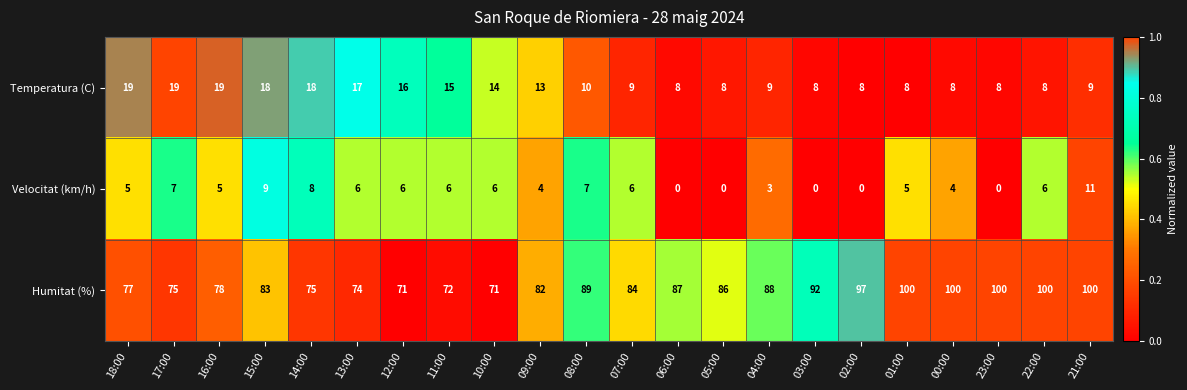

At which category is the sum across all series the highest?

21:00